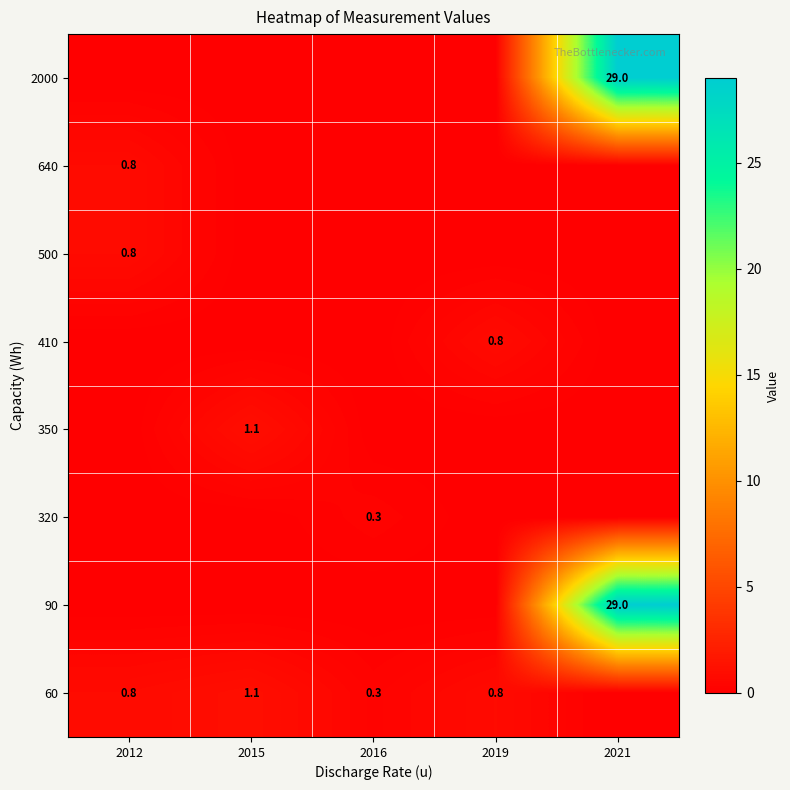

The value of 410 at 2019 is 1.2. True or false?

False